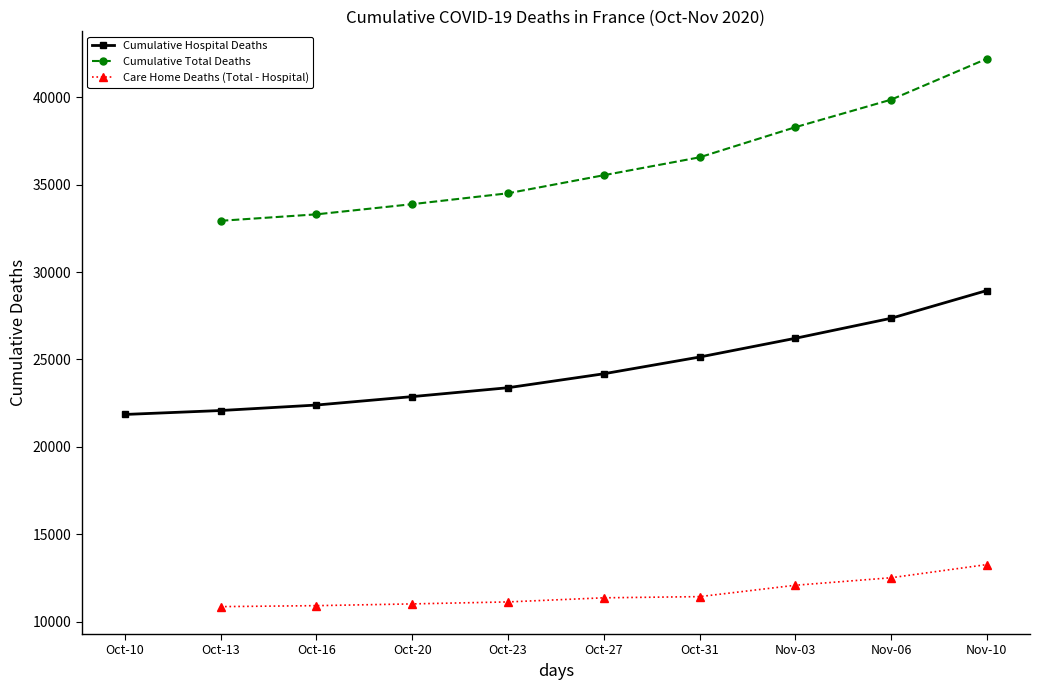

How many distinct data groups are displayed?

3